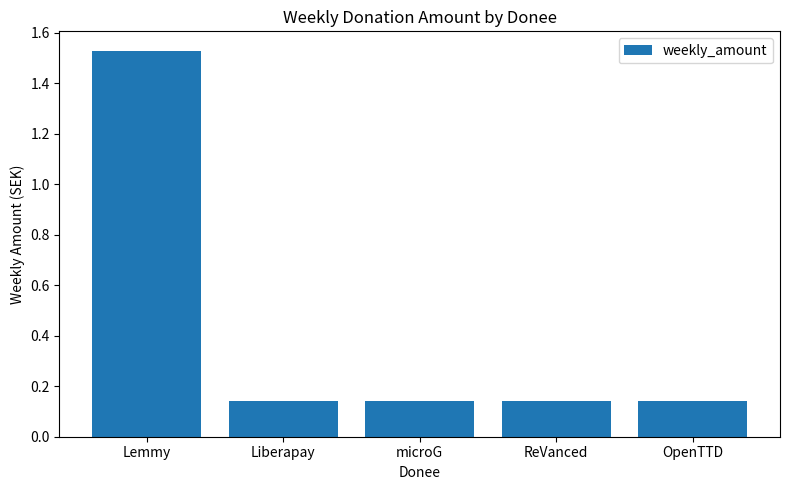

The chart shows a value of 0.2 at ReVanced. True or false?

False